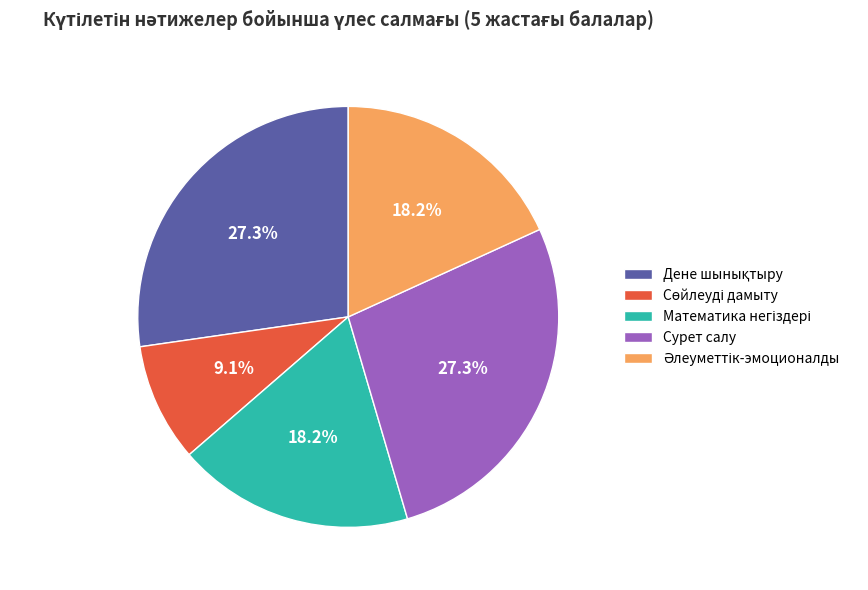

How much of the chart is everything except Сурет салу?

72.7%